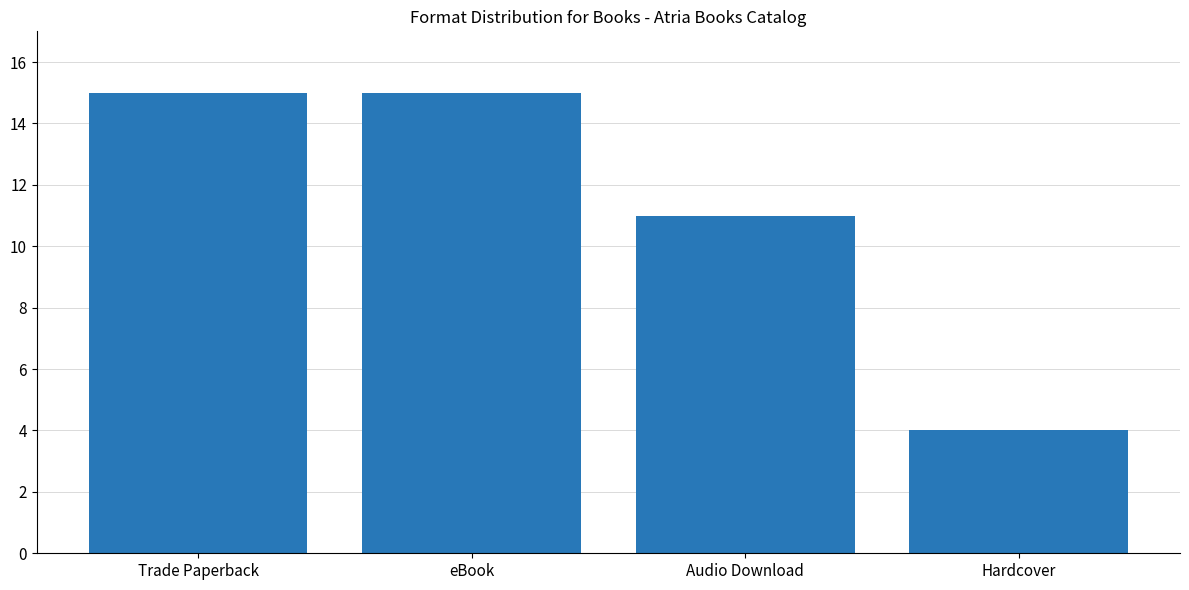

Reading left to right, list all the values displayed in this chart.

15	15	11	4